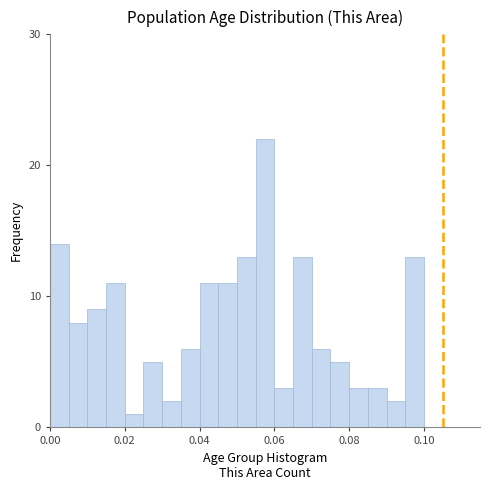

Read against the x-axis, roughly where is the centre of the tallest bar?

0.058